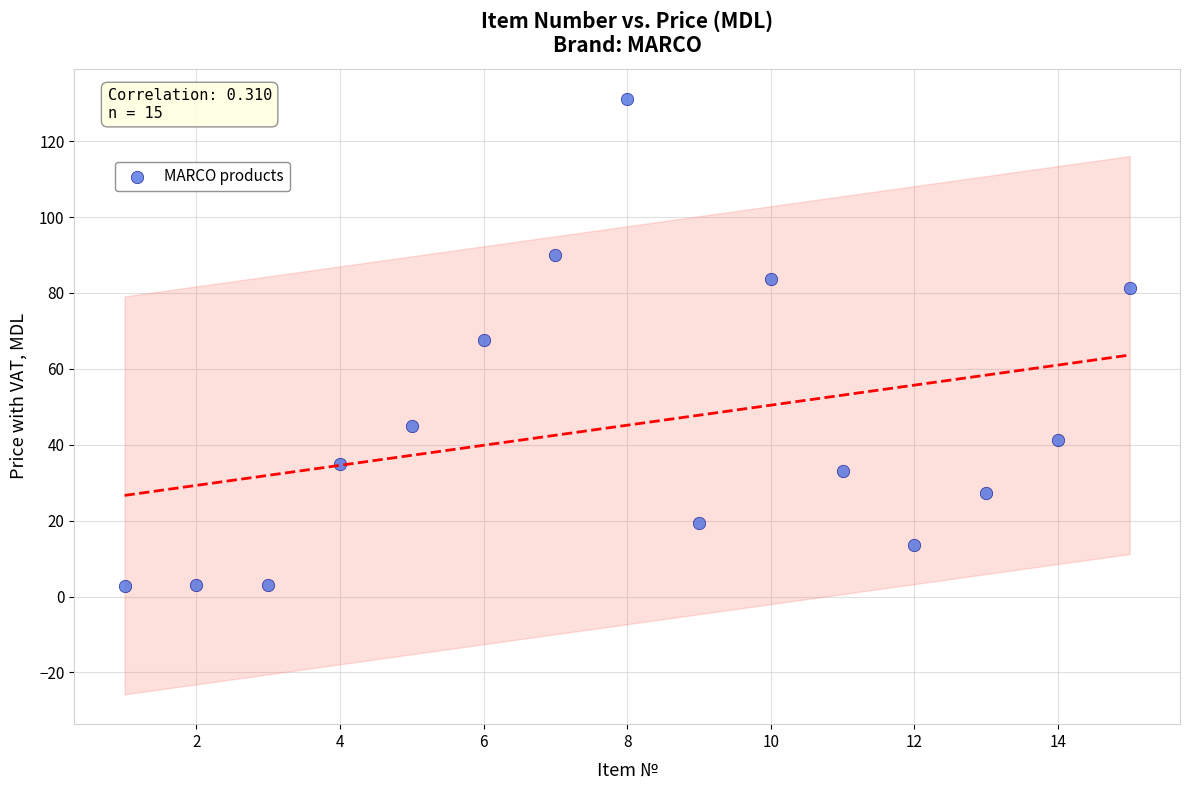

What is the range of Y values (max minus min)?

128.4